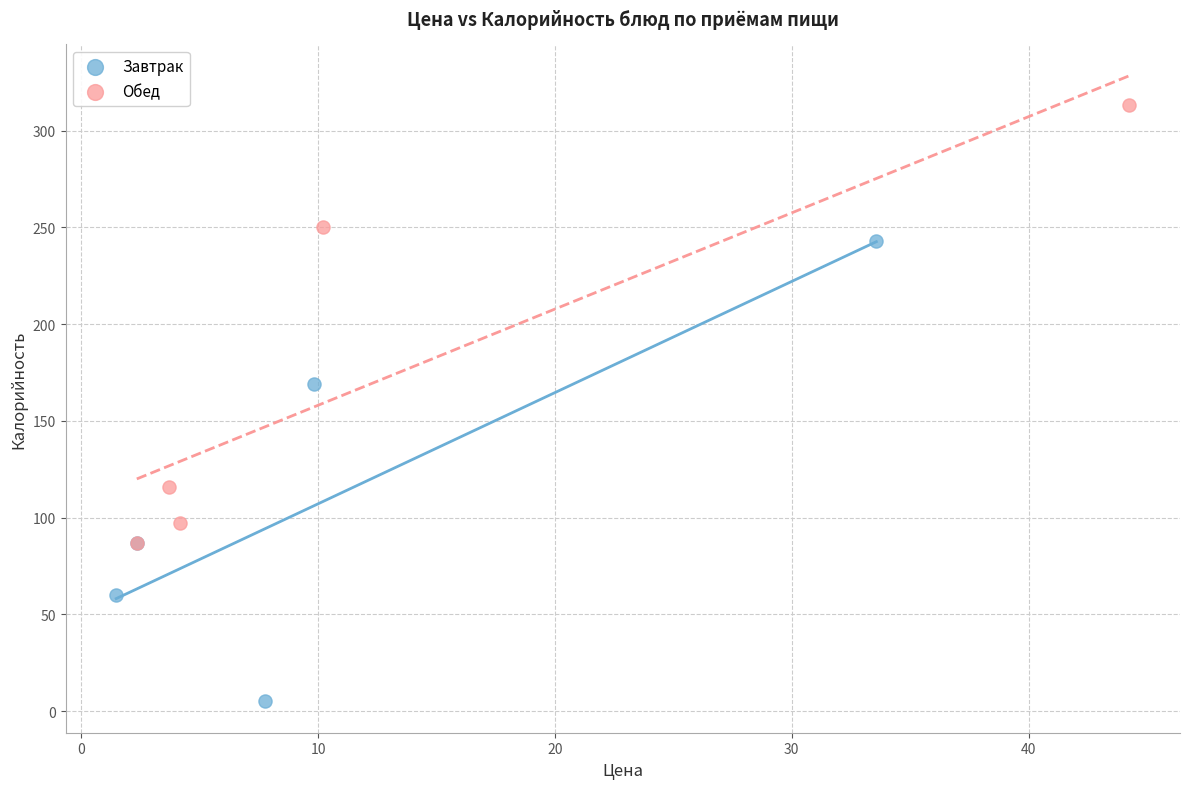

Which series reaches the maximum Y coordinate?

Обед